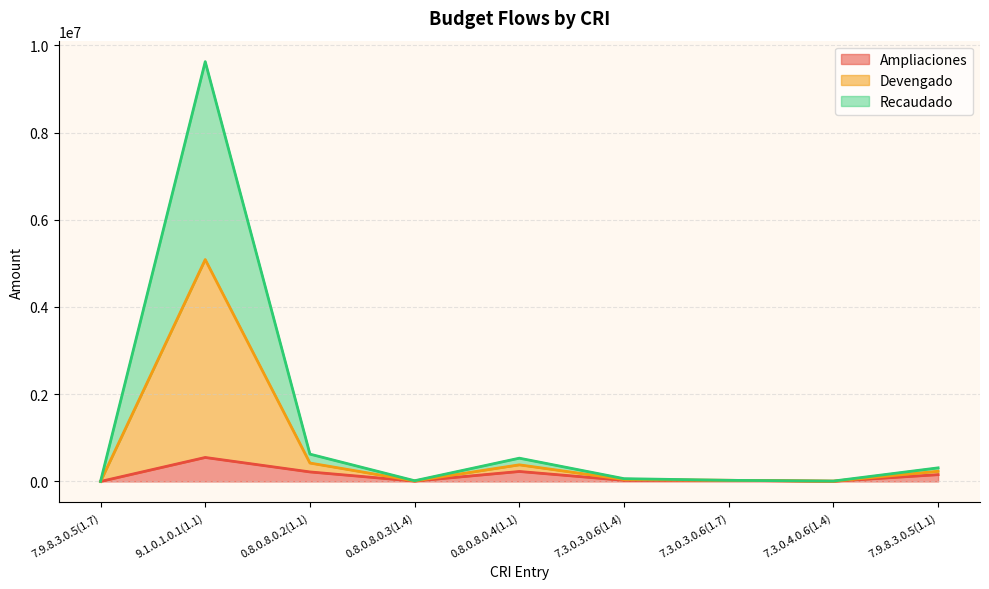

Rank the series at 7.9.8.3.0.5(1.7) from highest to lowest value.

Ampliaciones line, Devengado line, Recaudado line